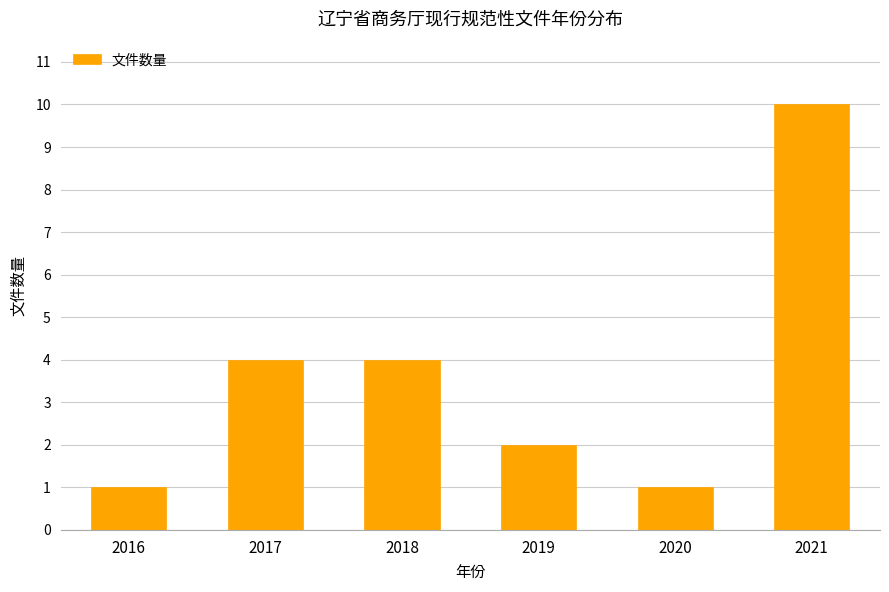

Reading left to right, list all the values displayed in this chart.

2016=1	2017=4	2018=4	2019=2	2020=1	2021=10